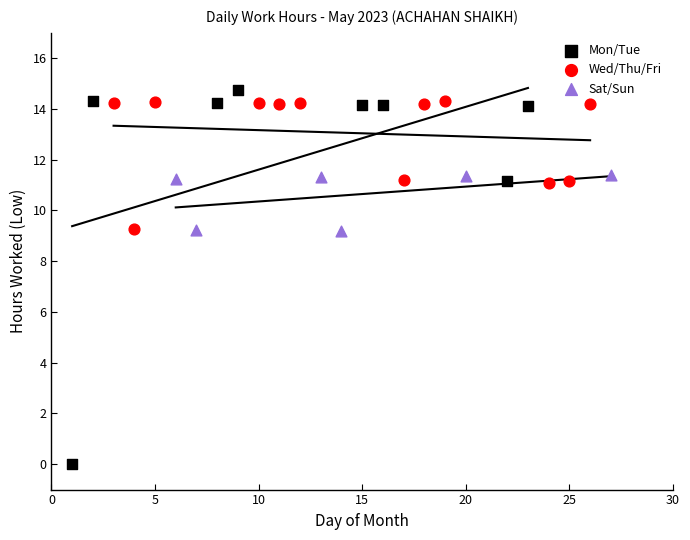

Which series has the widest spread of Y values?

Mon/Tue